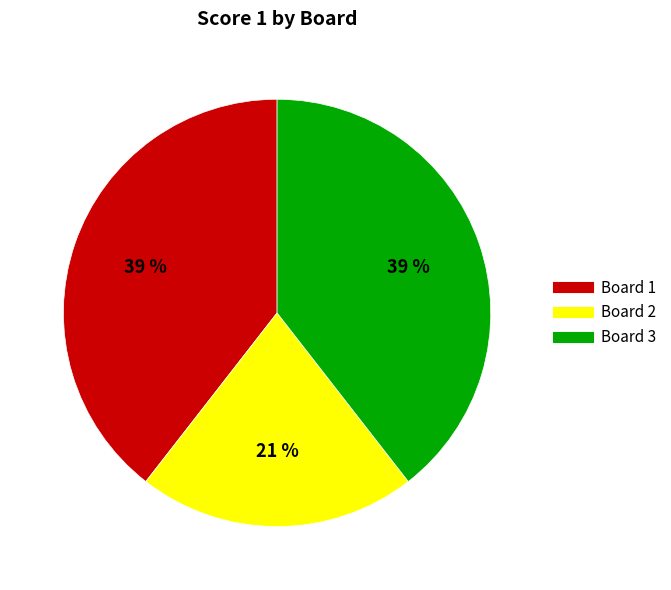

To the nearest percent, what percentage of the pie is Board 3?

39%